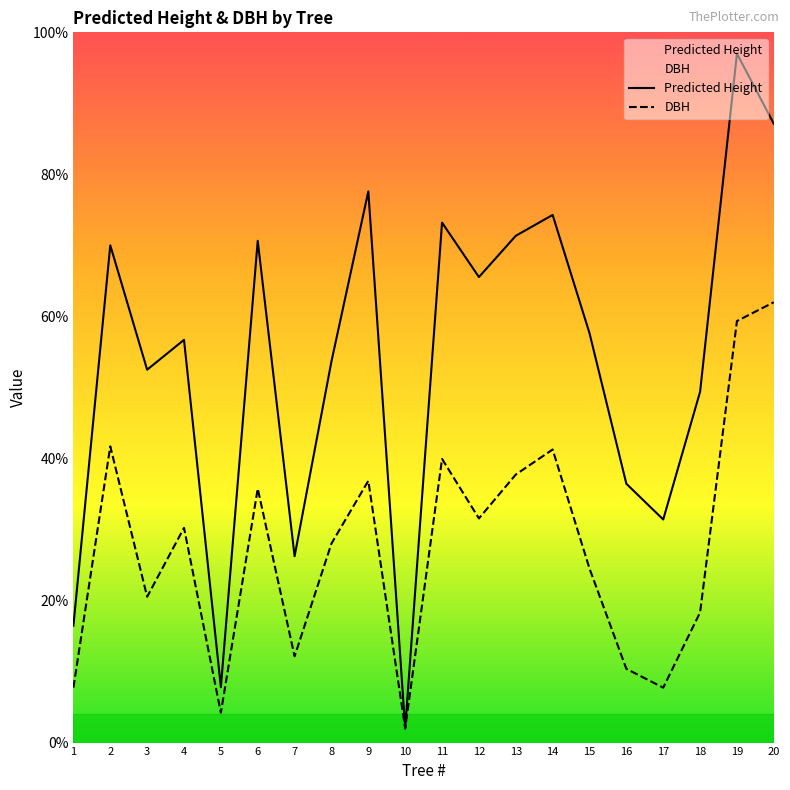

How many interior local peaks does the Predicted Height series have?

7